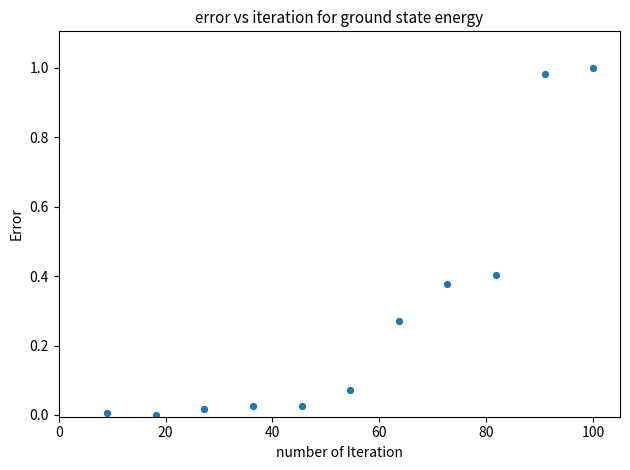

What is the average X value?

54.5